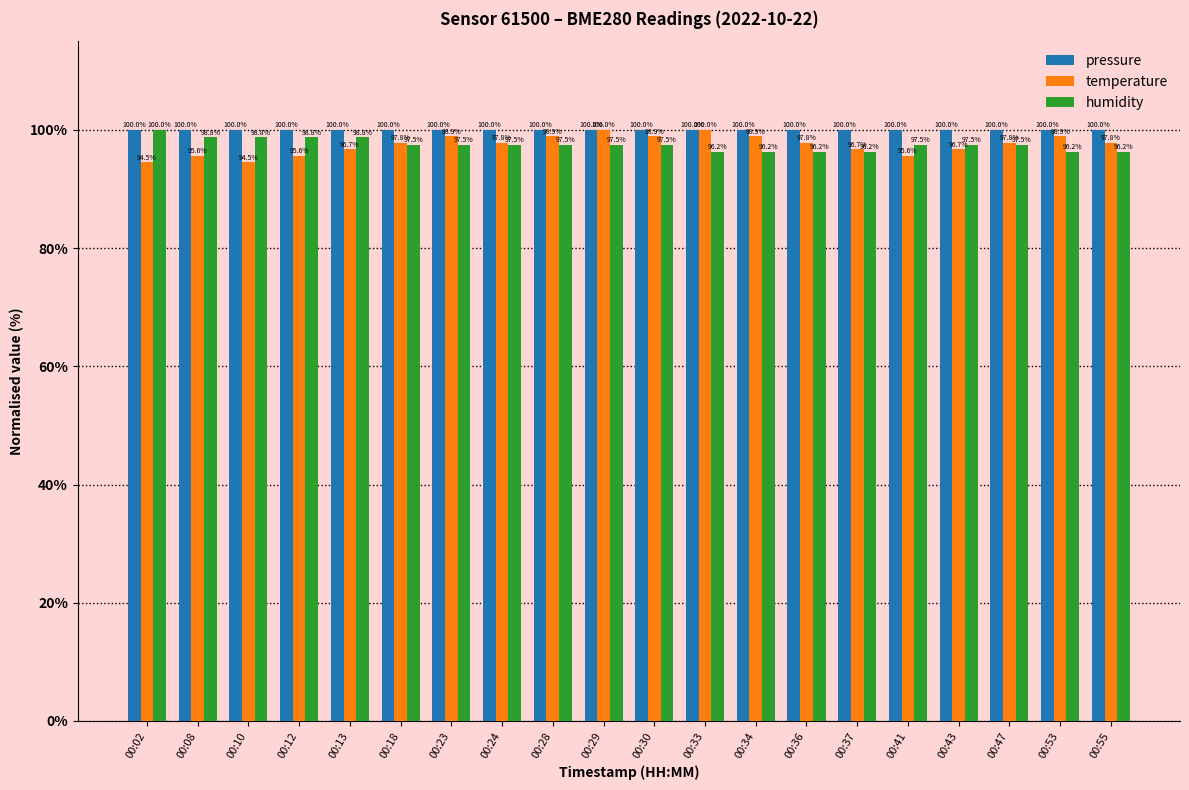

How many bars are there in total?

60